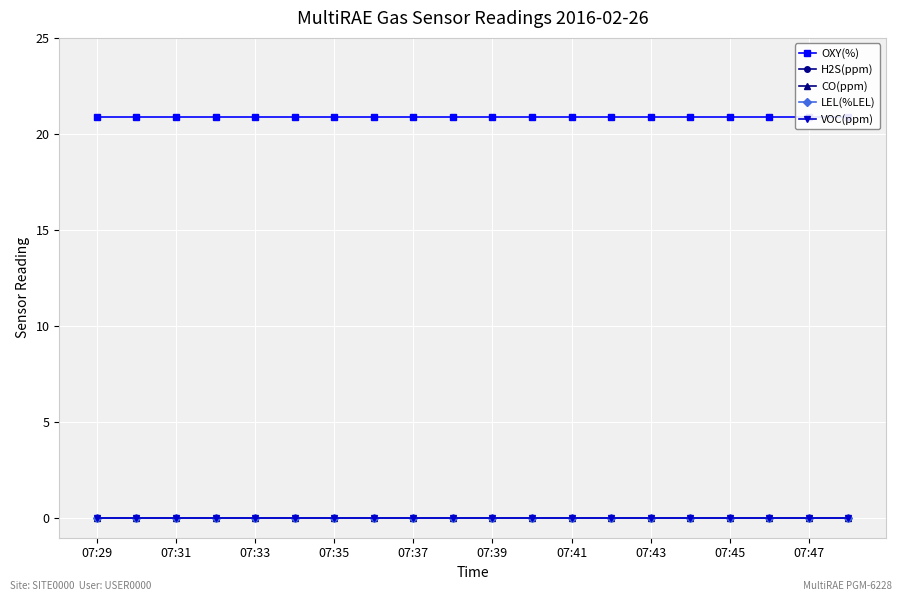

At which category is the sum across all series the highest?

07:29